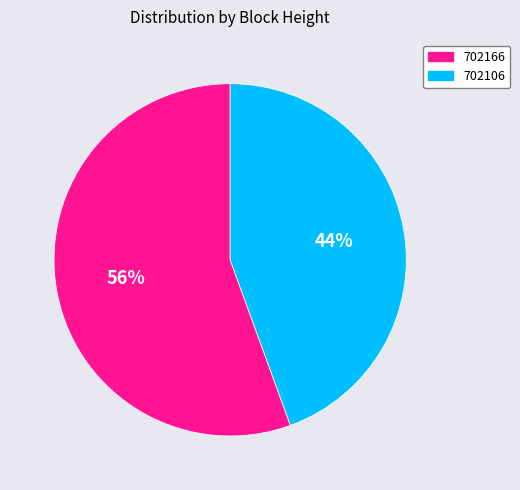

What is the largest slice in the pie chart?

702166